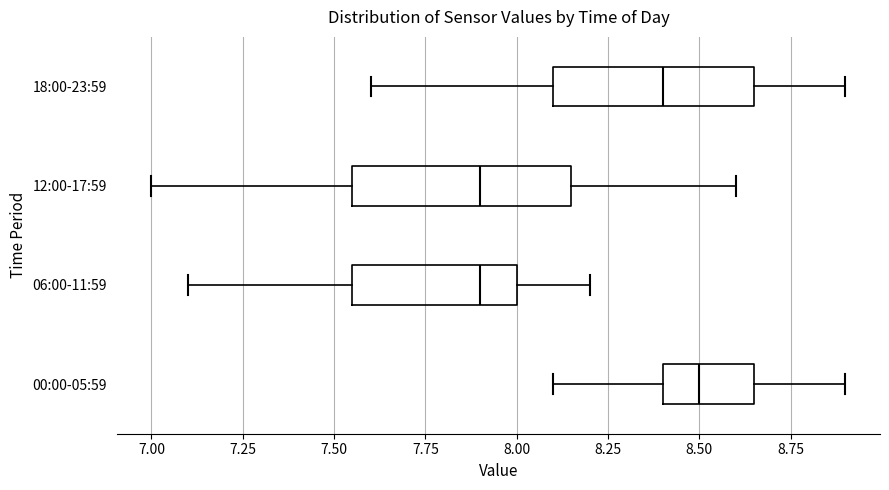

Where does the left whisker of the box for 12:00-17:59 end on the x-axis? The values are not printed on the chart, so give them approximately, as read against the axis.

7.00